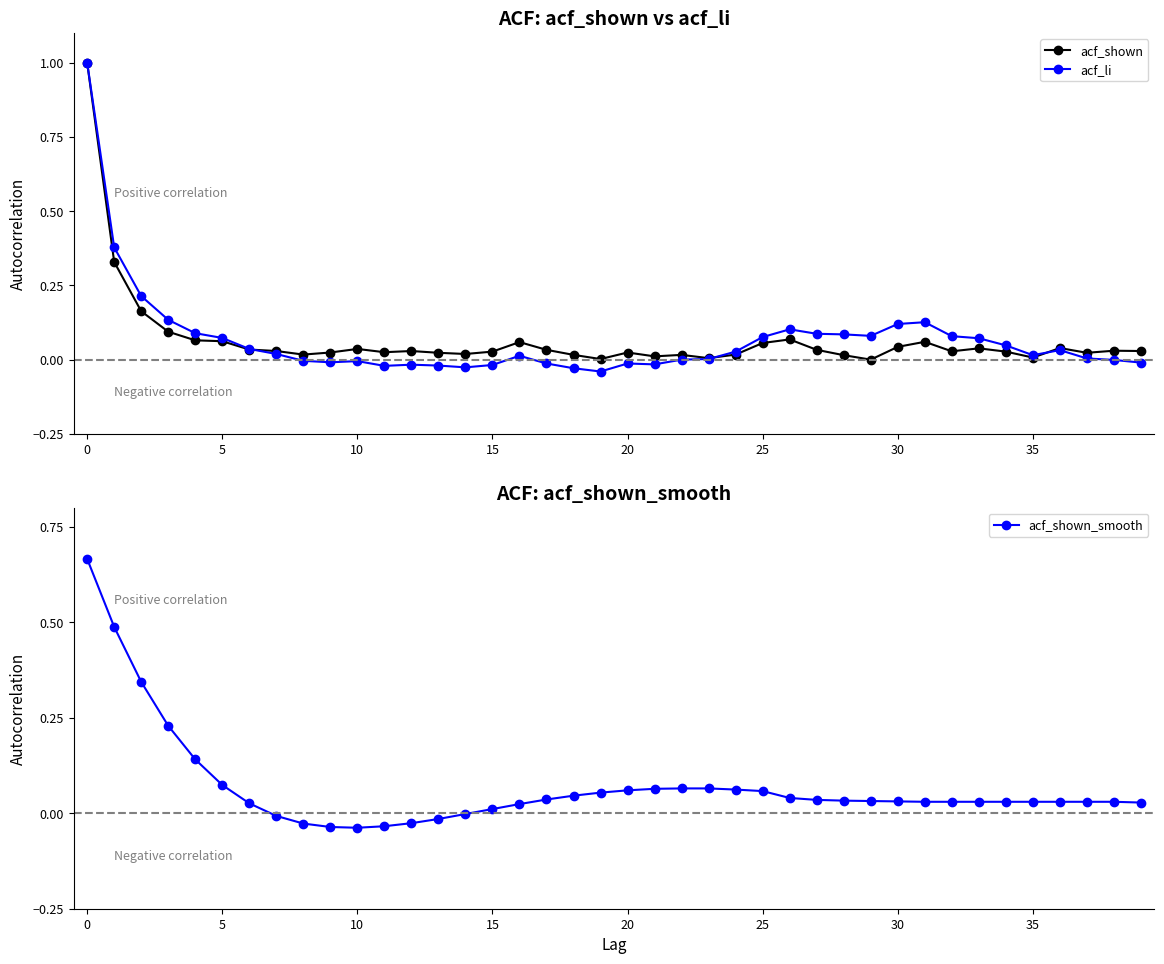

What is the sum of all acf_shown_smooth values?

2.8